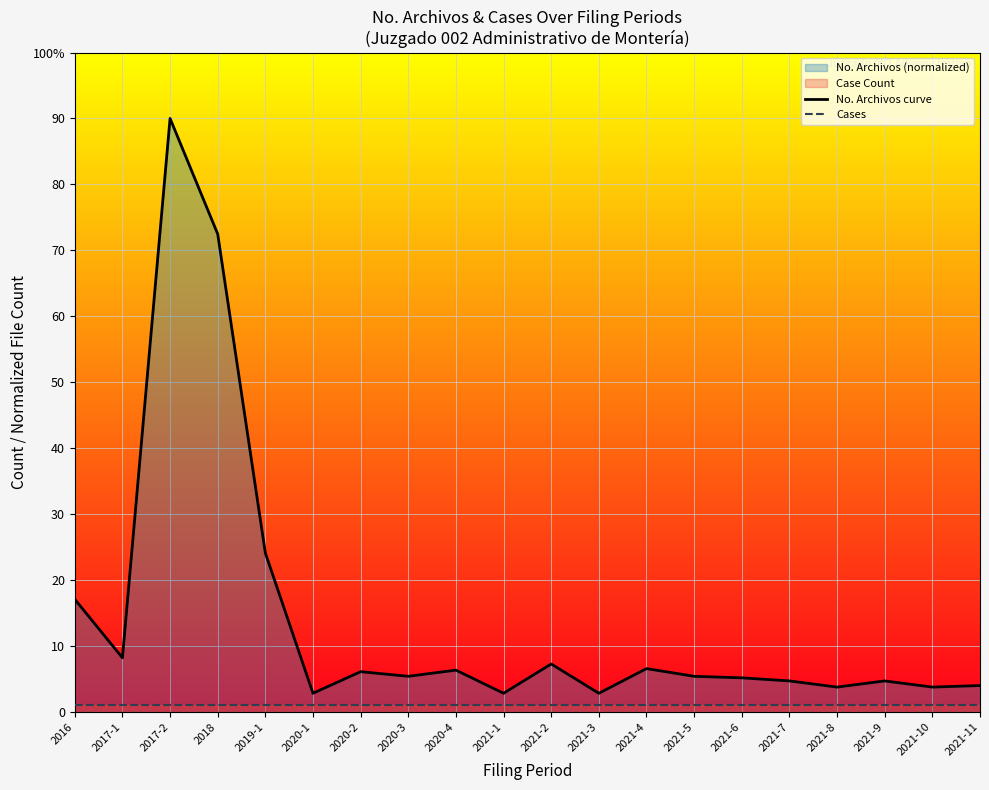

Reading right to left, list all the values displayed in this chart.

No. Archivos curve: 2021-11=4.0	2021-10=3.7	2021-9=4.7	2021-8=3.7	2021-7=4.7	2021-6=5.1	2021-5=5.4	2021-4=6.5	2021-3=2.8	2021-2=7.2	2021-1=2.8	2020-4=6.3	2020-3=5.4	2020-2=6.1	2020-1=2.8	2019-1=24.1	2018=72.5	2017-2=90.0	2017-1=8.2	2016=17.1
Cases: 2021-11=1.0	2021-10=1.0	2021-9=1.0	2021-8=1.0	2021-7=1.0	2021-6=1.0	2021-5=1.0	2021-4=1.0	2021-3=1.0	2021-2=1.0	2021-1=1.0	2020-4=1.0	2020-3=1.0	2020-2=1.0	2020-1=1.0	2019-1=1.0	2018=1.0	2017-2=1.0	2017-1=1.0	2016=1.0